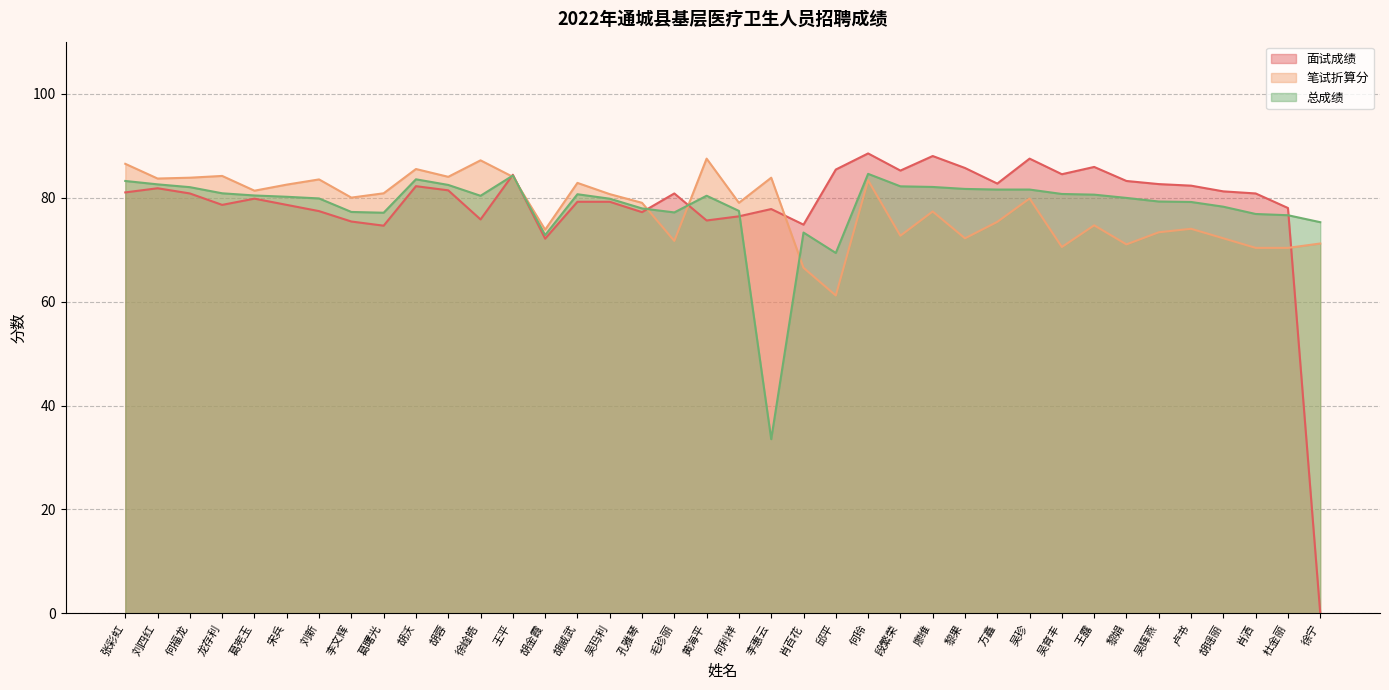

What is the label of the 1st point from the right?

徐宁